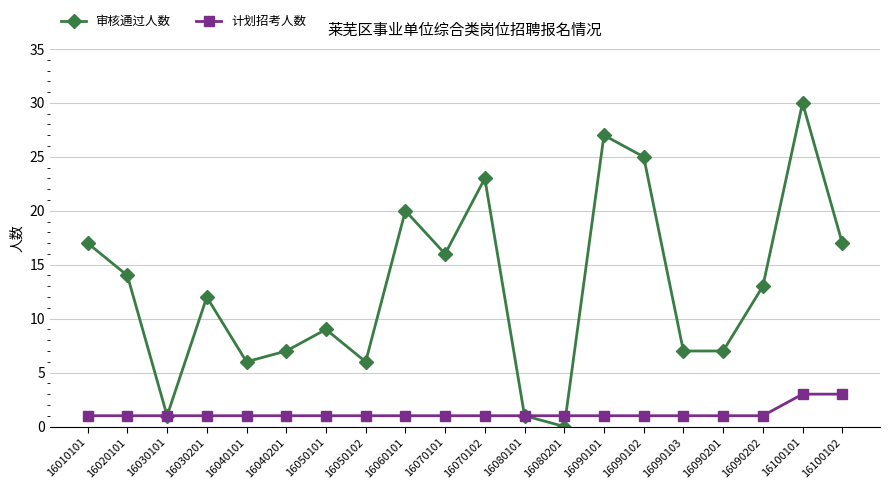

True or false: 审核通过人数 and 计划招考人数 cross at least once.

True